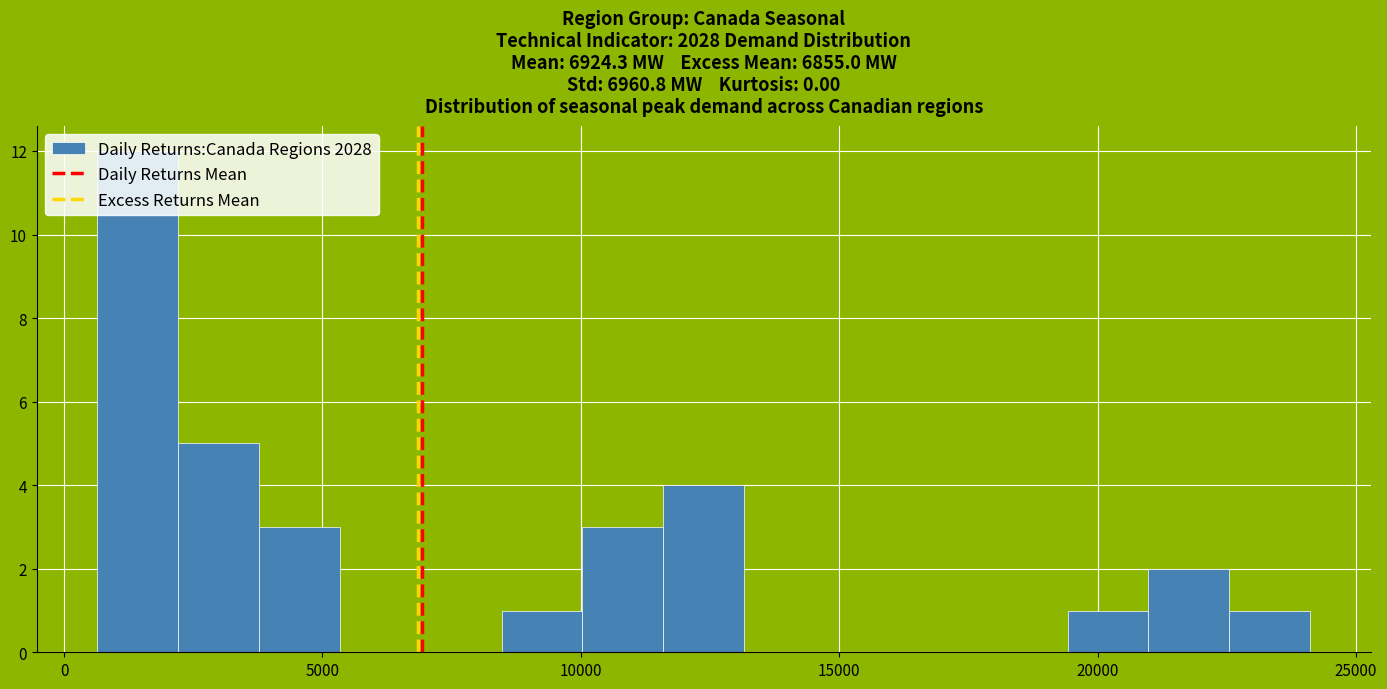

Read against the x-axis, roughly where is the centre of the tallest bar?

1500